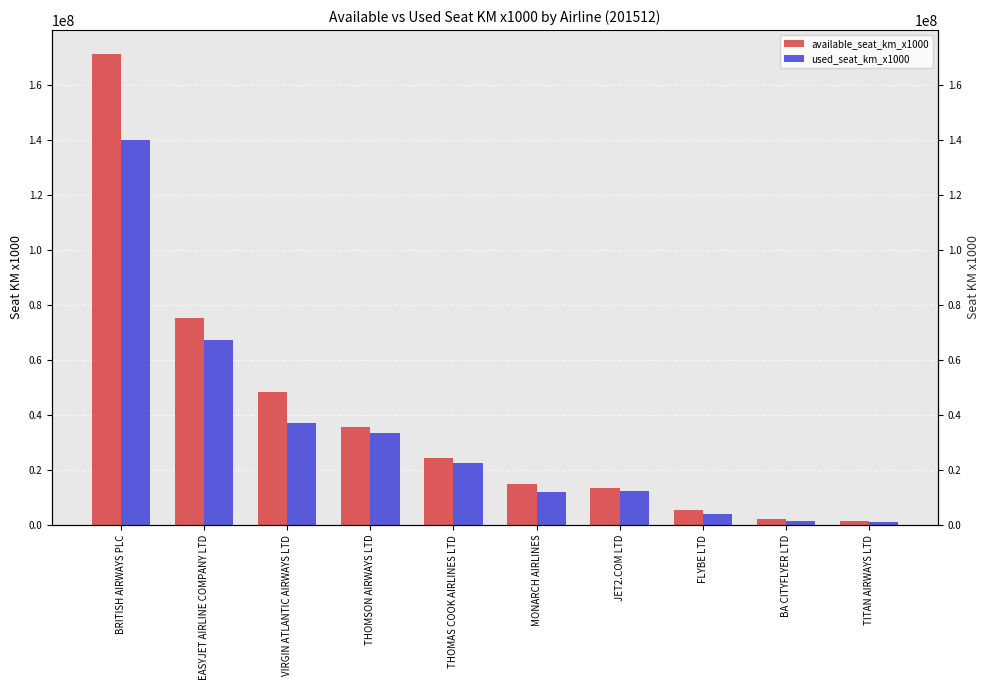

At which category is the sum across all series the highest?

BRITISH AIRWAYS PLC